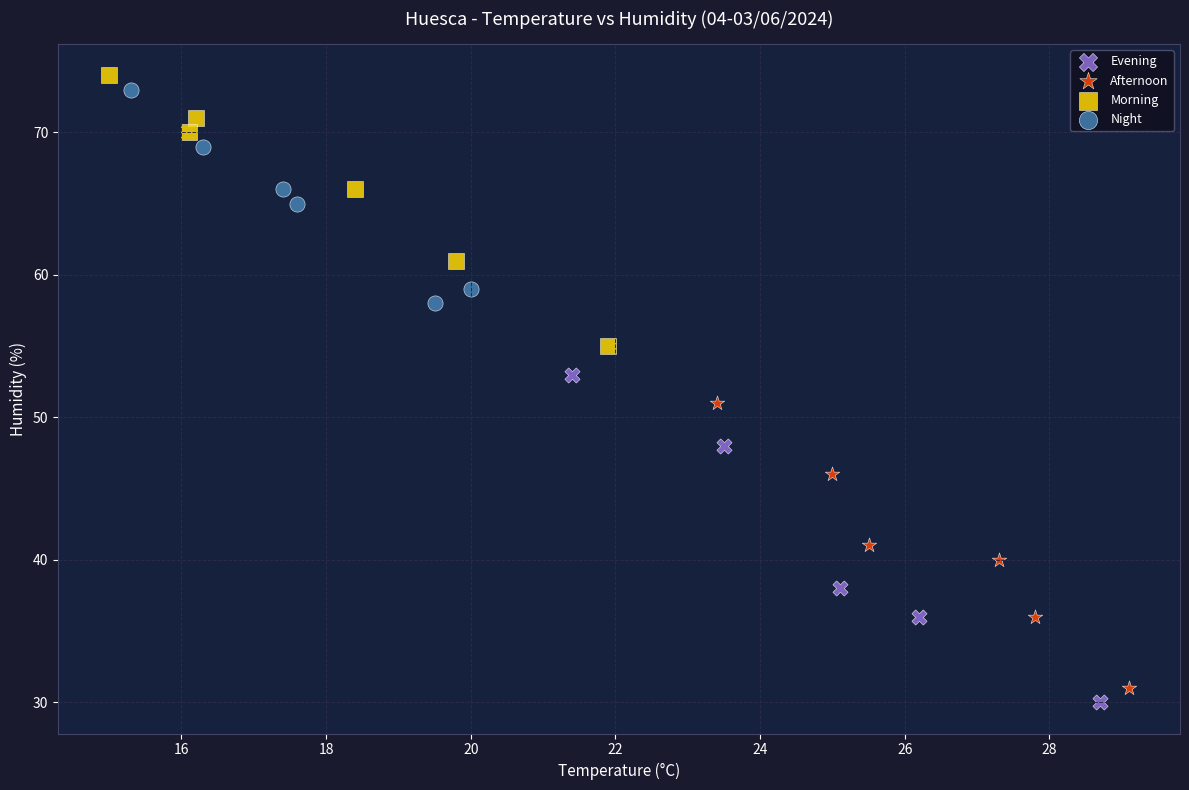

Which series has the widest spread of Y values?

Evening